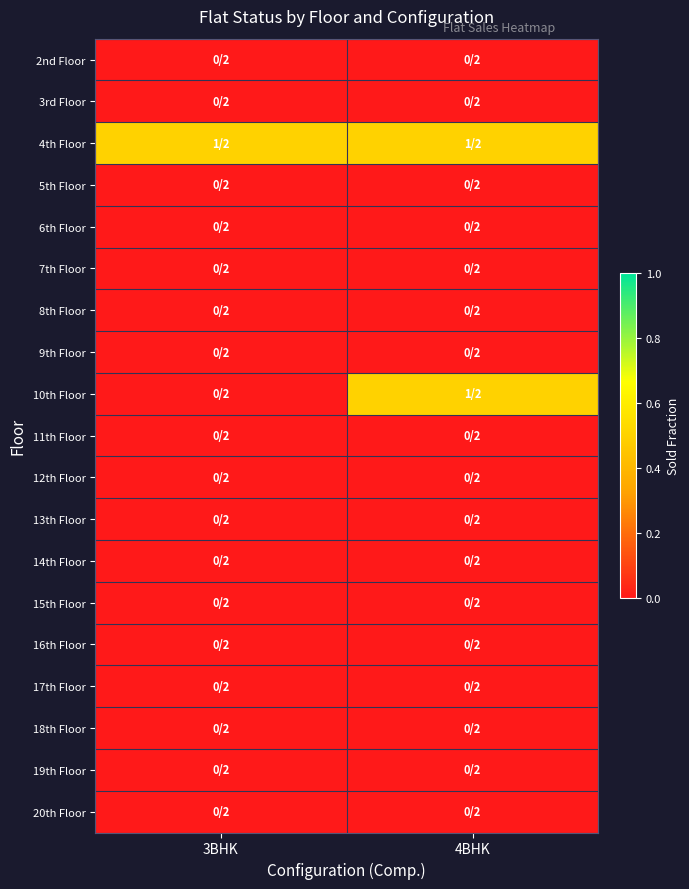

Reading right to left, what are all the values shown in this chart?

2nd Floor: 4BHK=0.0	3BHK=0.0
3rd Floor: 4BHK=0.0	3BHK=0.0
4th Floor: 4BHK=0.5	3BHK=0.5
5th Floor: 4BHK=0.0	3BHK=0.0
6th Floor: 4BHK=0.0	3BHK=0.0
7th Floor: 4BHK=0.0	3BHK=0.0
8th Floor: 4BHK=0.0	3BHK=0.0
9th Floor: 4BHK=0.0	3BHK=0.0
10th Floor: 4BHK=0.5	3BHK=0.0
11th Floor: 4BHK=0.0	3BHK=0.0
12th Floor: 4BHK=0.0	3BHK=0.0
13th Floor: 4BHK=0.0	3BHK=0.0
14th Floor: 4BHK=0.0	3BHK=0.0
15th Floor: 4BHK=0.0	3BHK=0.0
16th Floor: 4BHK=0.0	3BHK=0.0
17th Floor: 4BHK=0.0	3BHK=0.0
18th Floor: 4BHK=0.0	3BHK=0.0
19th Floor: 4BHK=0.0	3BHK=0.0
20th Floor: 4BHK=0.0	3BHK=0.0